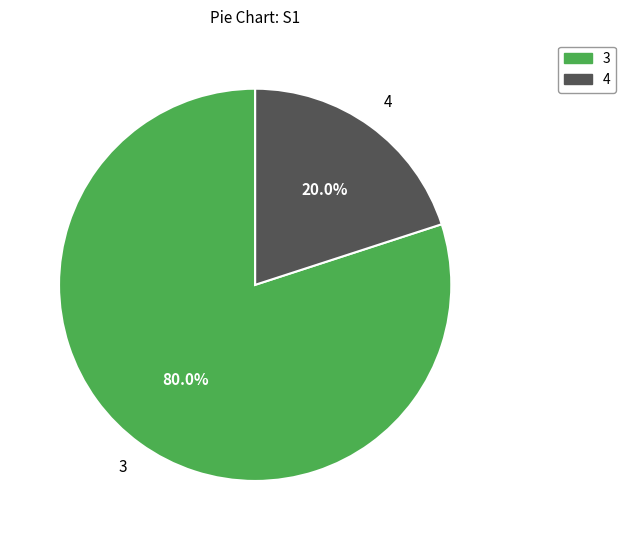

Which slice represents more than half of the pie?

3